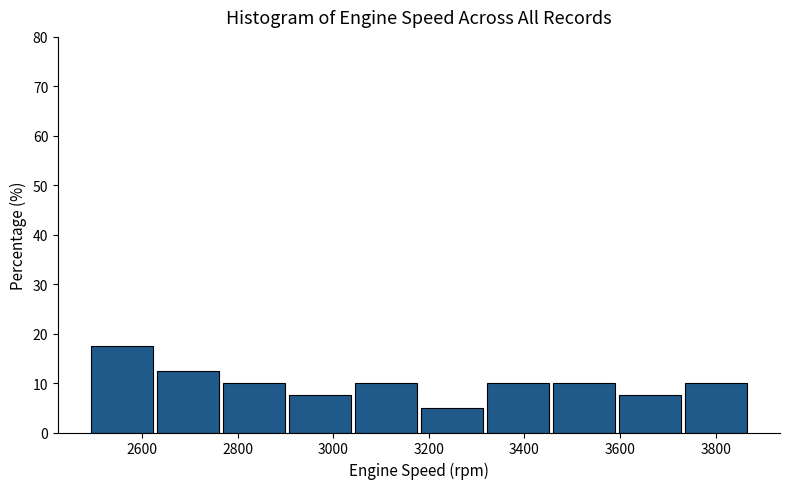

Reading left to right, transcribe this chart: for each bar, give the range it covers on the x-axis and its height. Neither the bar edges nor the heights are printed on the chart, so give them approximately, as read against the axes.

2500 to 2640: 18
2640 to 2760: 13
2760 to 2900: 10
2900 to 3040: 8
3040 to 3180: 10
3180 to 3320: 5
3320 to 3460: 10
3460 to 3600: 10
3600 to 3740: 8
3740 to 3880: 10